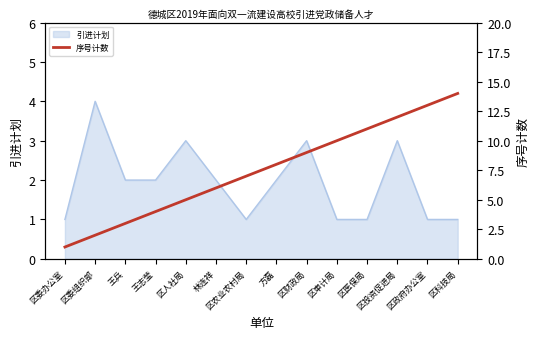

Count the number of values greater than 8.

6